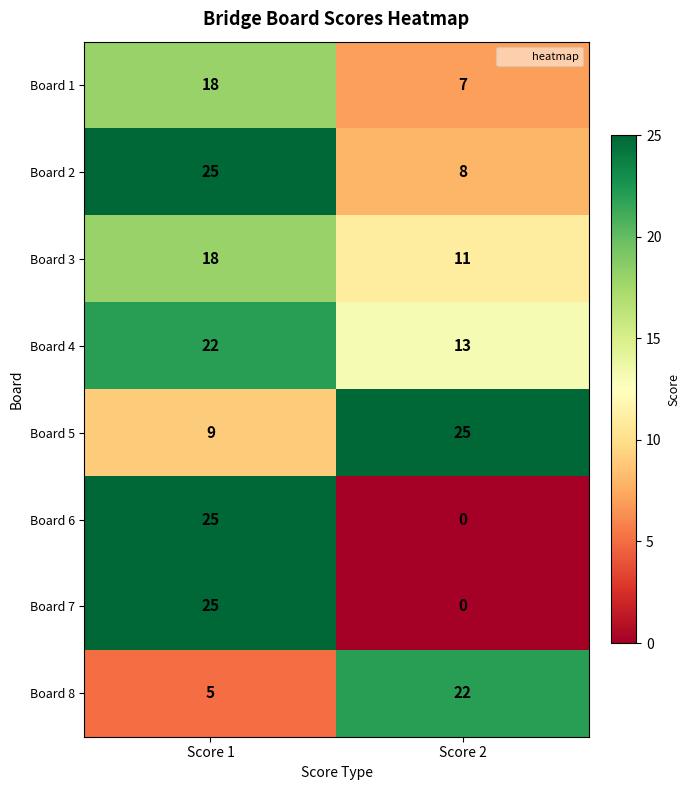

What is the difference between the Board 2 values at Score 2 and Score 1?

17